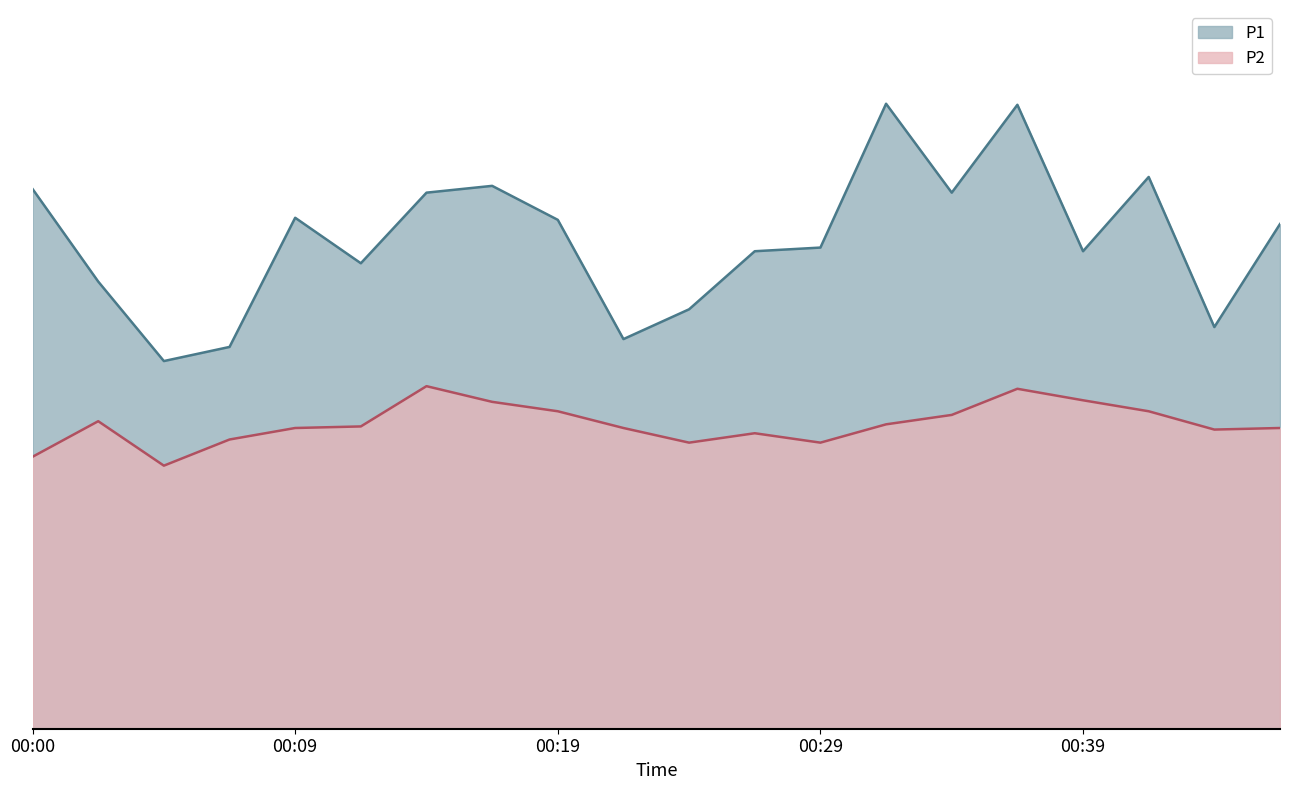

What is the sum of all P2 values?

116.5